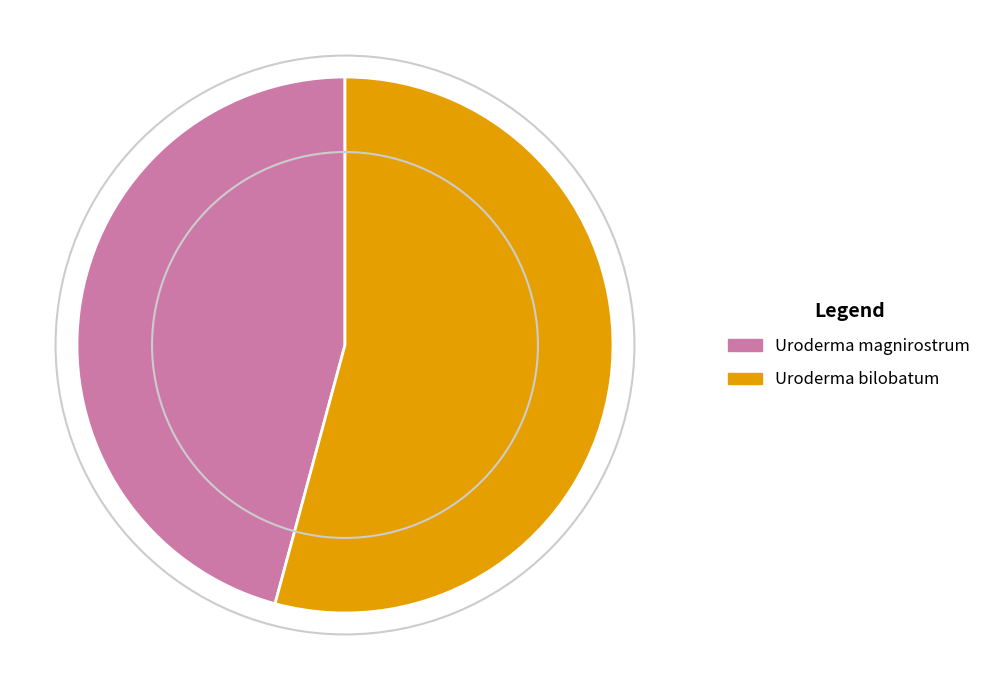

Approximately how many times larger is the value at Uroderma magnirostrum compared to Uroderma bilobatum?

0.8